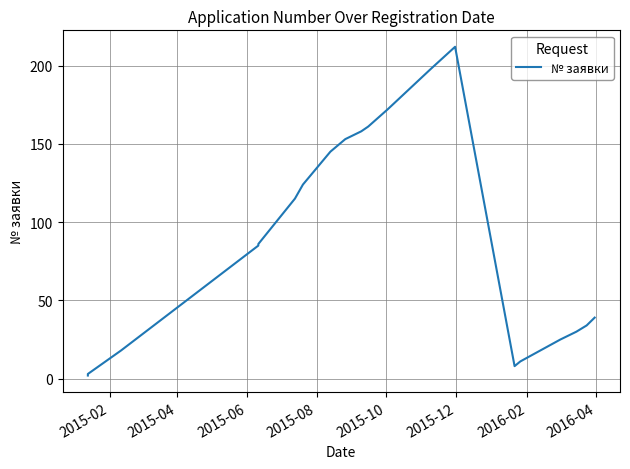

Reading left to right, transcribe all the data shown in this chart.

2	3	18	85	86	115	124	145	153	158	161	172	198	212	8	11	25	30	34	39